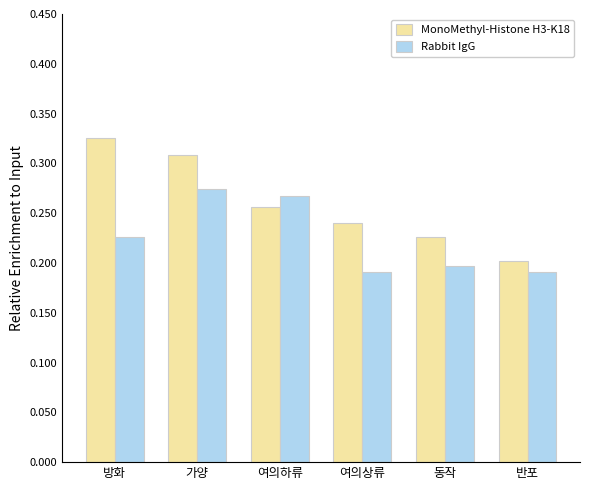

The Rabbit IgG series shows 46.6 at 반포. True or false?

True